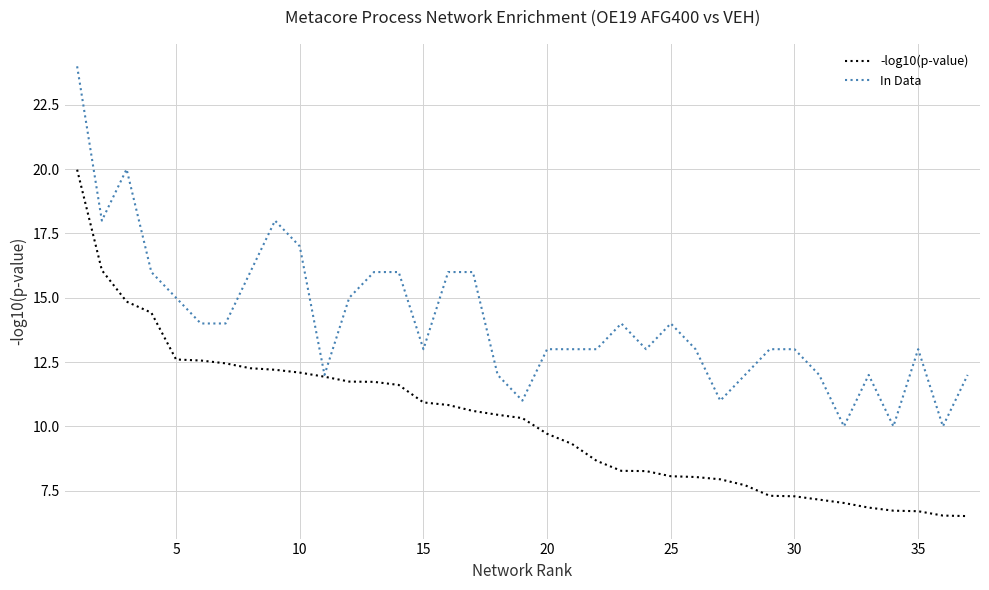

What is the maximum value for -log10(p-value)?

20.0